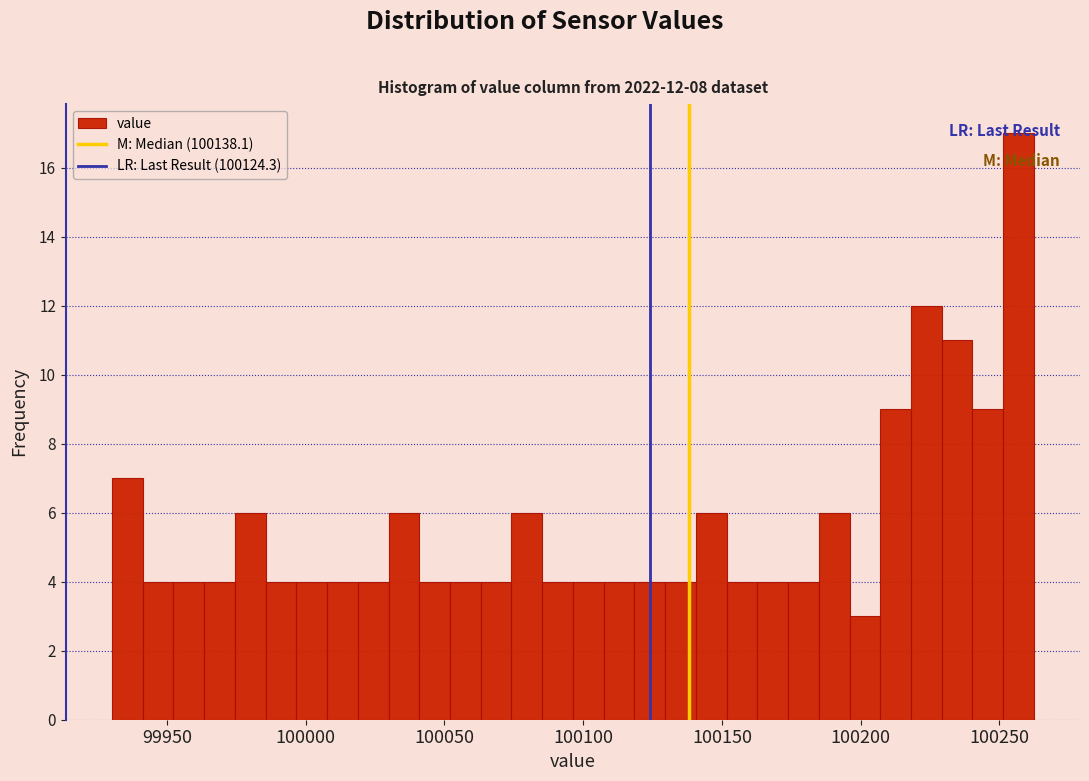

Read against the x-axis, roughly where is the centre of the tallest bar?

100255